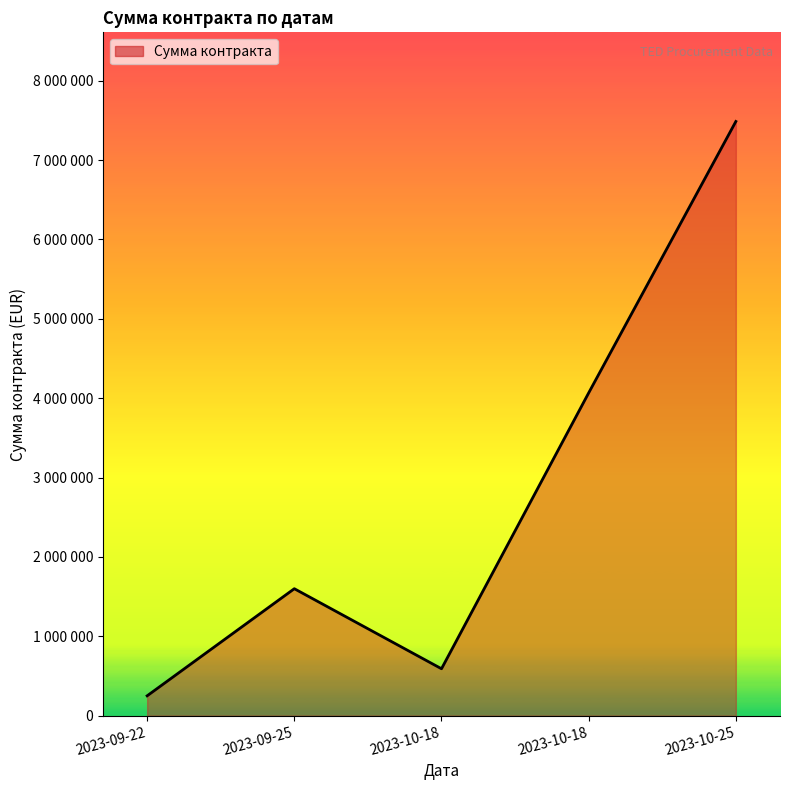

True or false: the data shows 591600 at 2023-10-18.

True